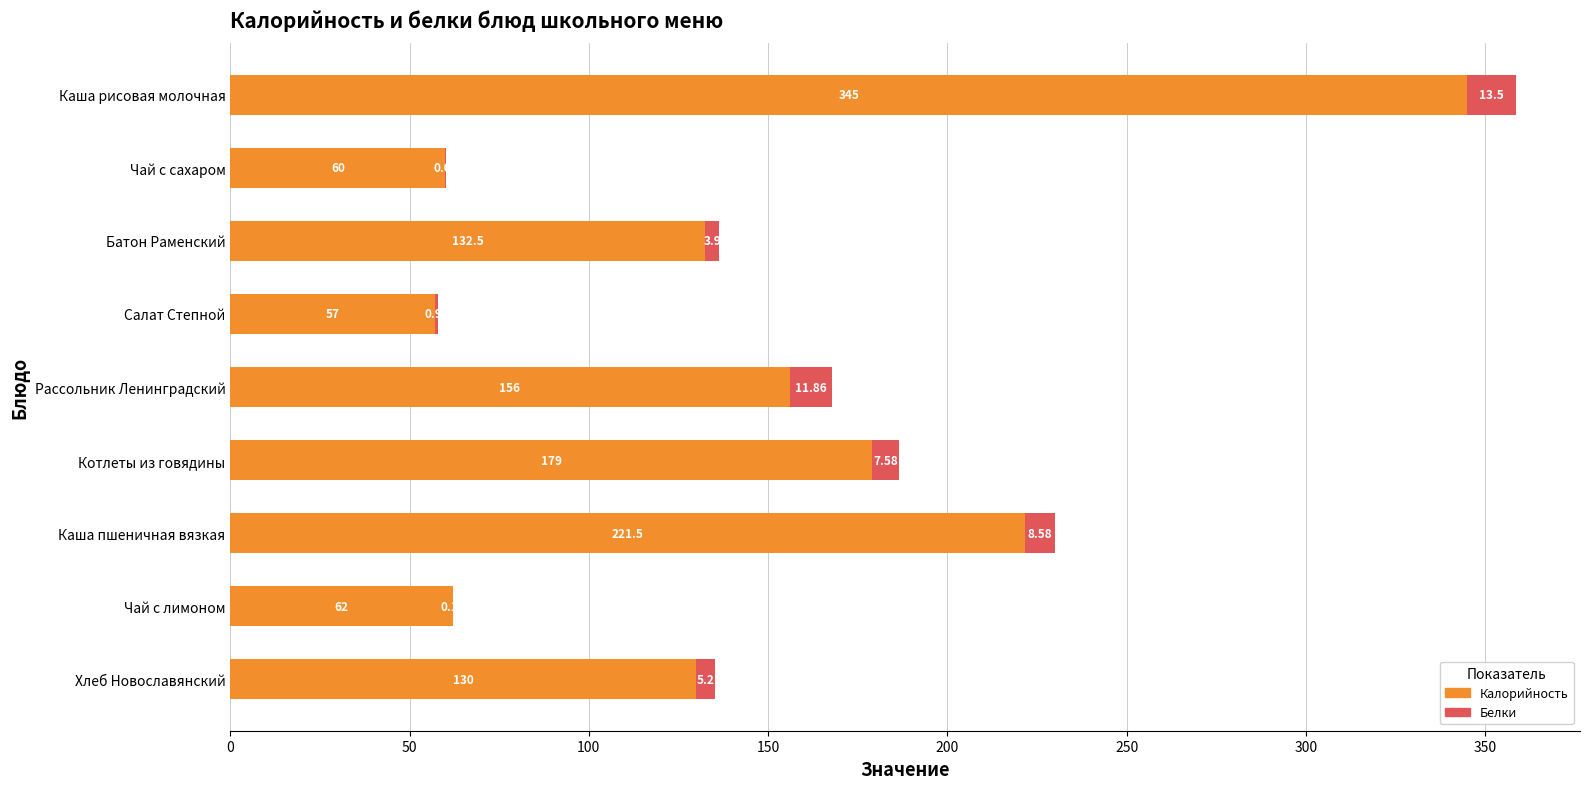

Which category has the highest value in the Калорийность series?

Каша рисовая молочная